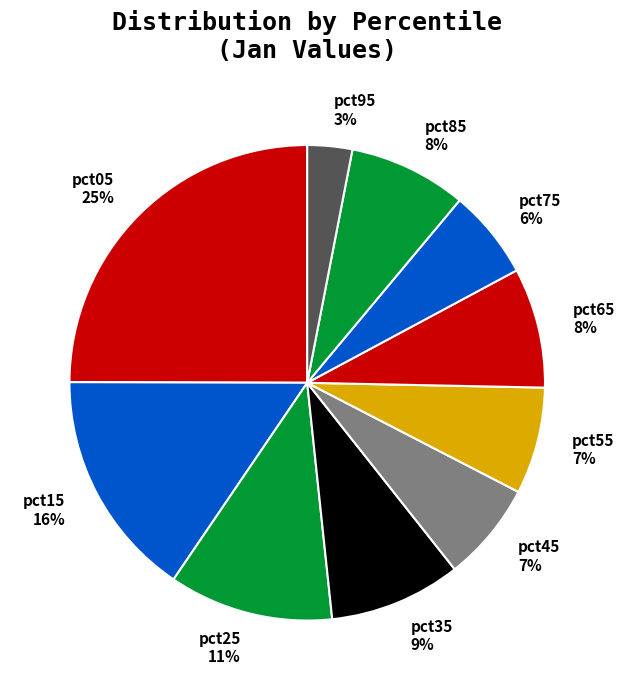

To the nearest percent, what is the difference between the pct05 and pct15 slice percentages?

9%